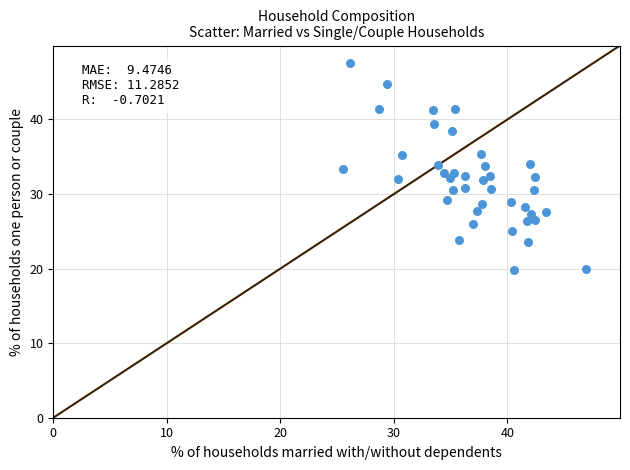

What is the range of X values (max minus min)?

21.4